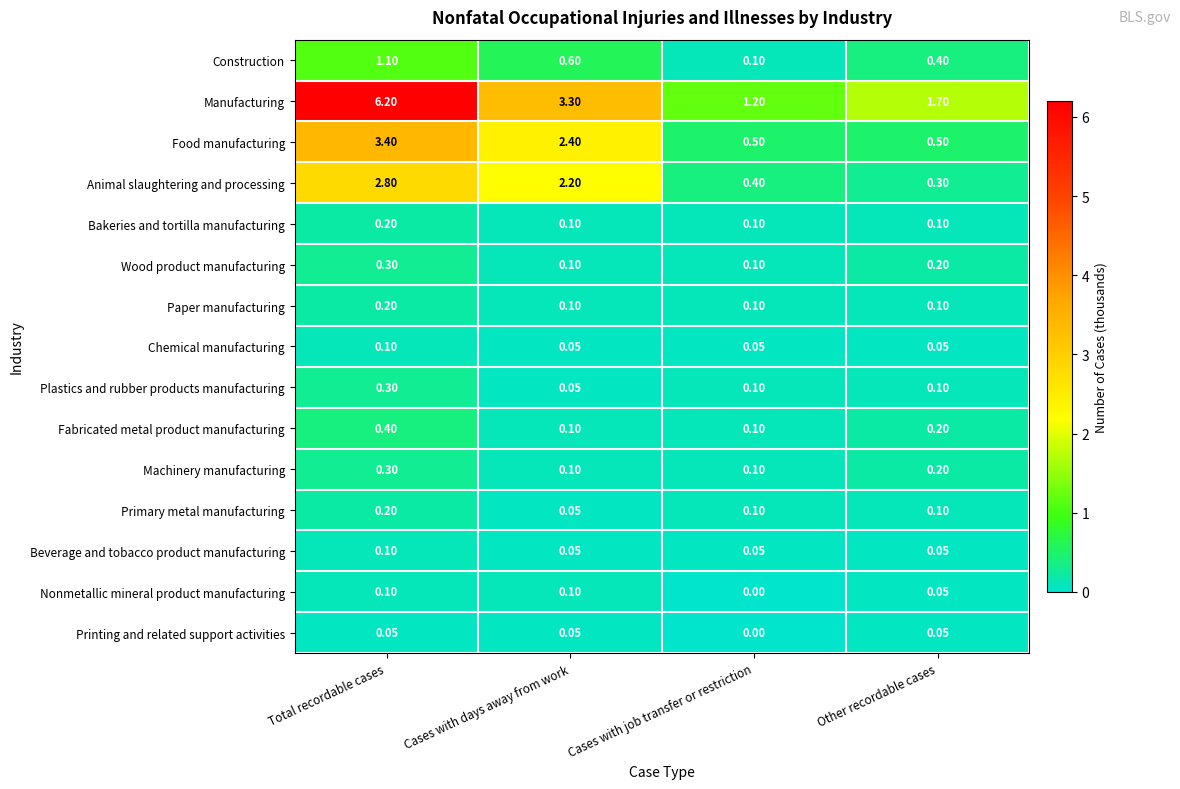

What is the spread (max minus min) of values at Cases with job transfer or restriction?

1.2